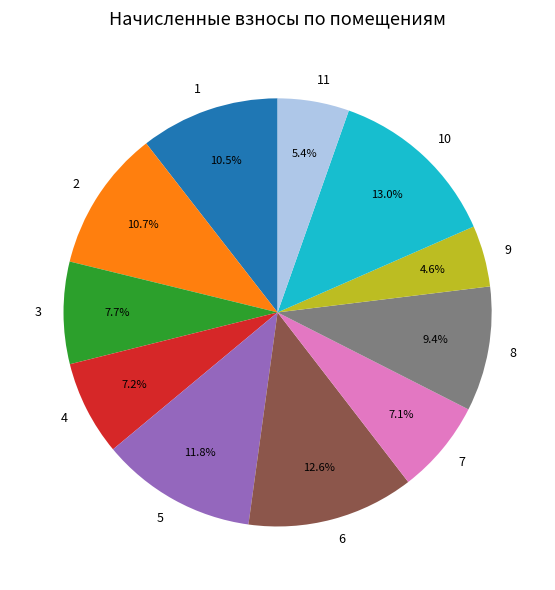

Which slice is the smallest?

9